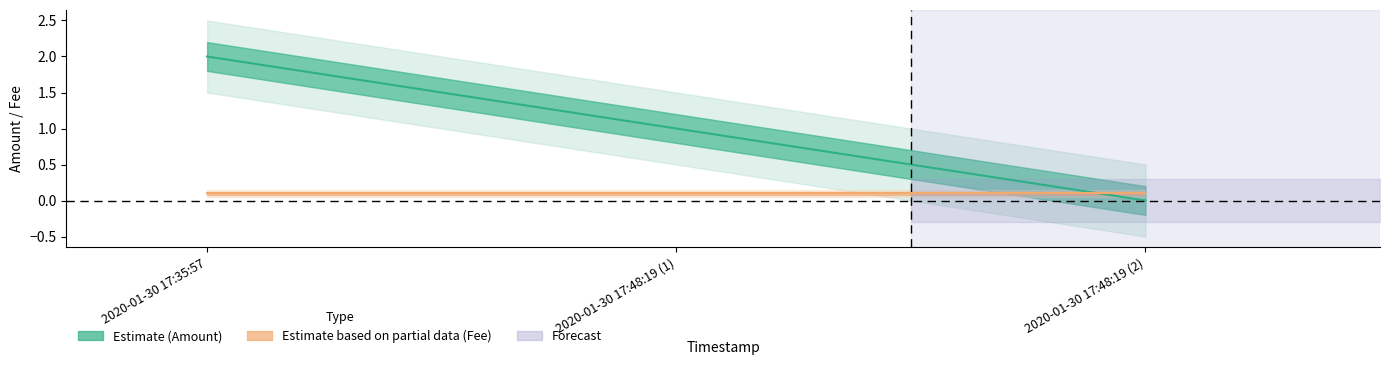

Which label corresponds to the largest value in the chart?

2020-01-30 17:35:57